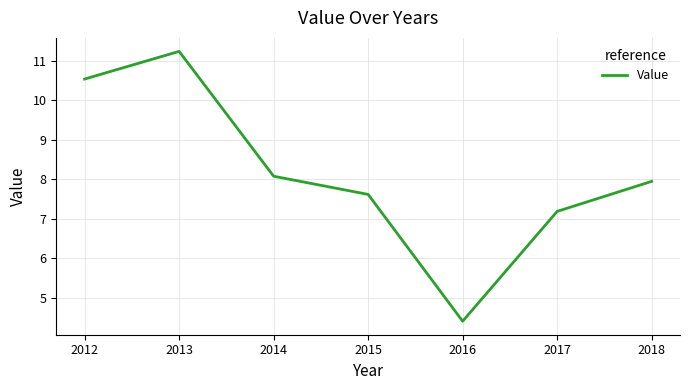

At which category does the data reach its first local valley?

2016